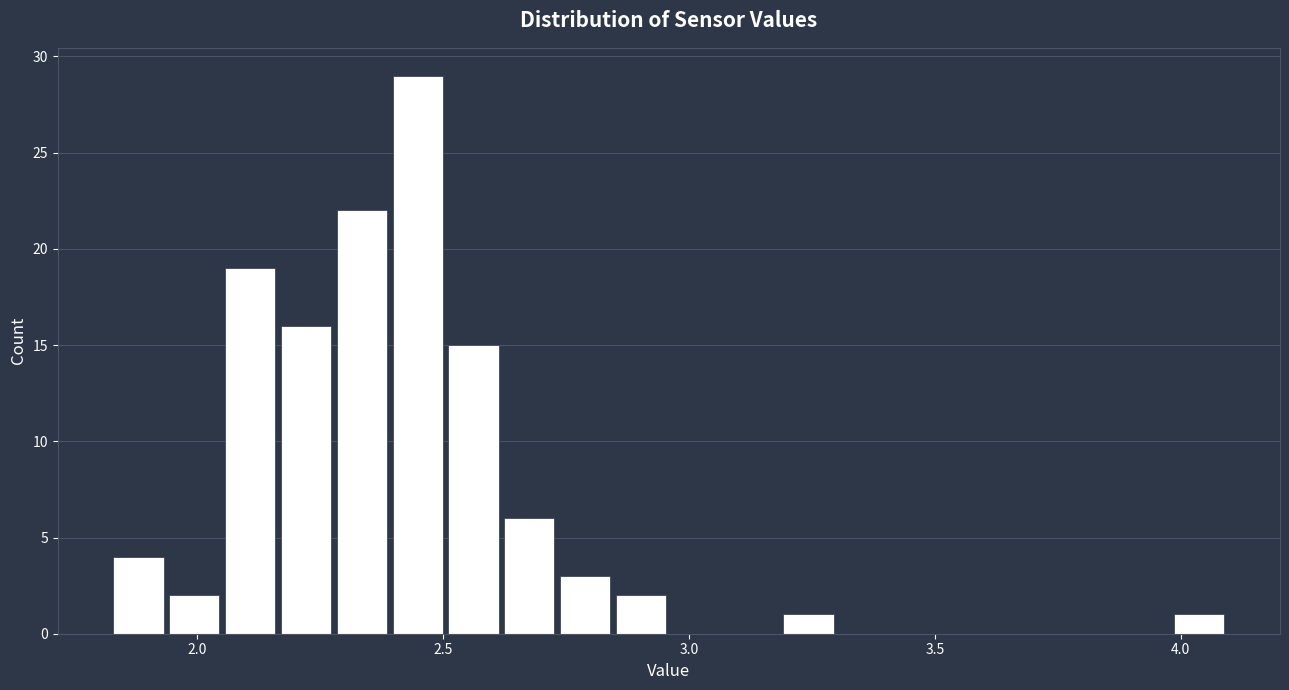

Around what value on the x-axis is the tallest bar? Give the approximate position of its centre, as read against the axis.

2.45